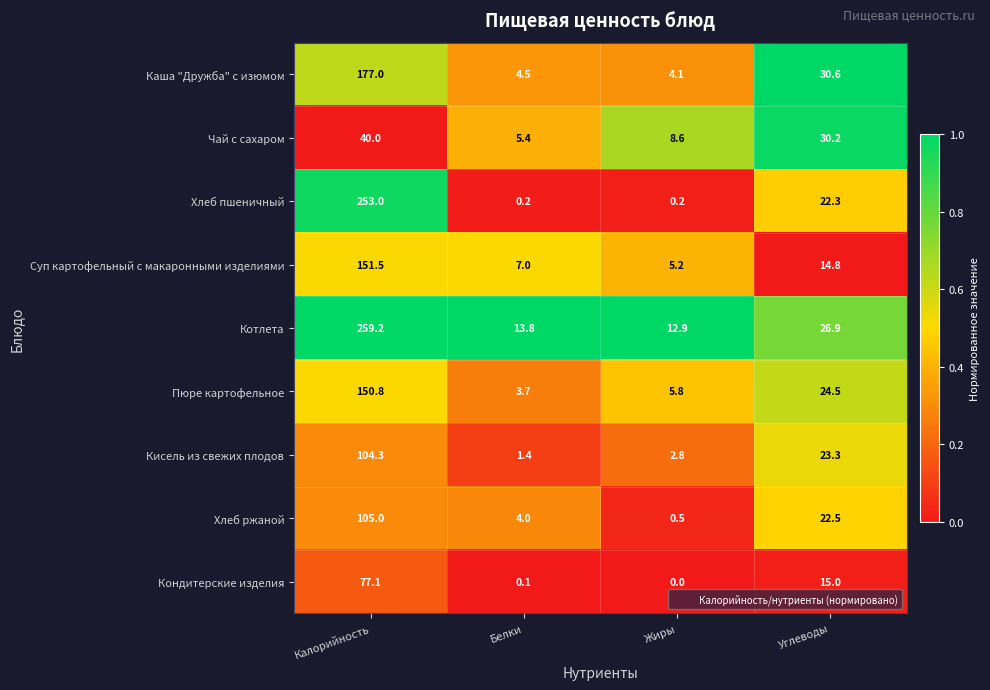

Which series has the largest range (max minus min)?

Хлеб пшеничный